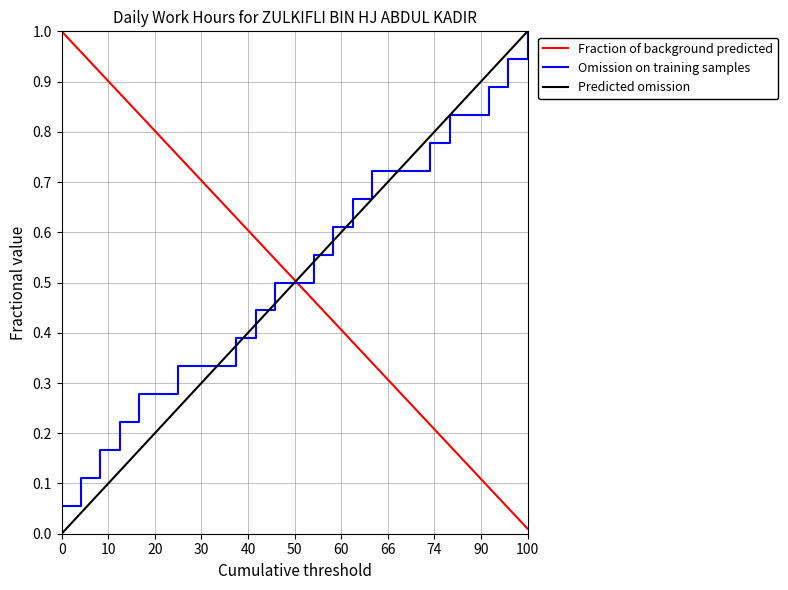

Reading left to right, list all the values displayed in this chart.

Fraction of background predicted: 1.0	1.0	0.9	0.9	0.8	0.8	0.8	0.7	0.7	0.6	0.6	0.5	0.5	0.5	0.4	0.4	0.3	0.3	0.3	0.2	0.2	0.1	0.1	0.1	0.0
Omission on training samples: 0.1	0.1	0.2	0.2	0.3	0.3	0.3	0.3	0.3	0.4	0.4	0.5	0.5	0.6	0.6	0.7	0.7	0.7	0.7	0.8	0.8	0.8	0.9	0.9	1.0
Predicted omission: 0.0	0.0	0.1	0.1	0.2	0.2	0.2	0.3	0.3	0.4	0.4	0.5	0.5	0.5	0.6	0.6	0.7	0.7	0.8	0.8	0.8	0.9	0.9	1.0	1.0